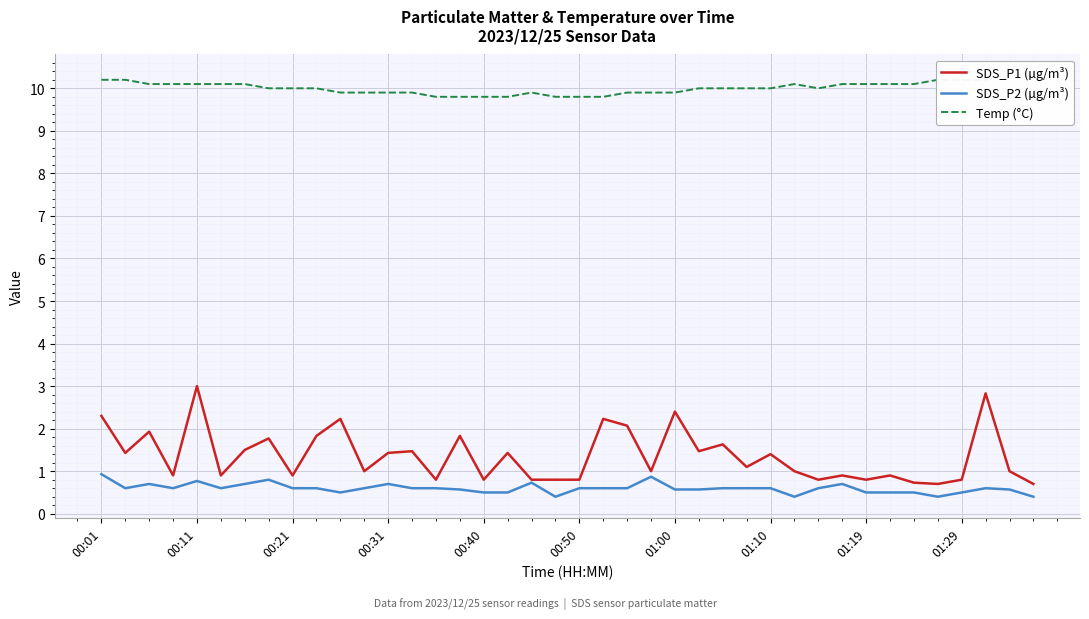

The Temp (°C) series shows 9.9 at 10. True or false?

True